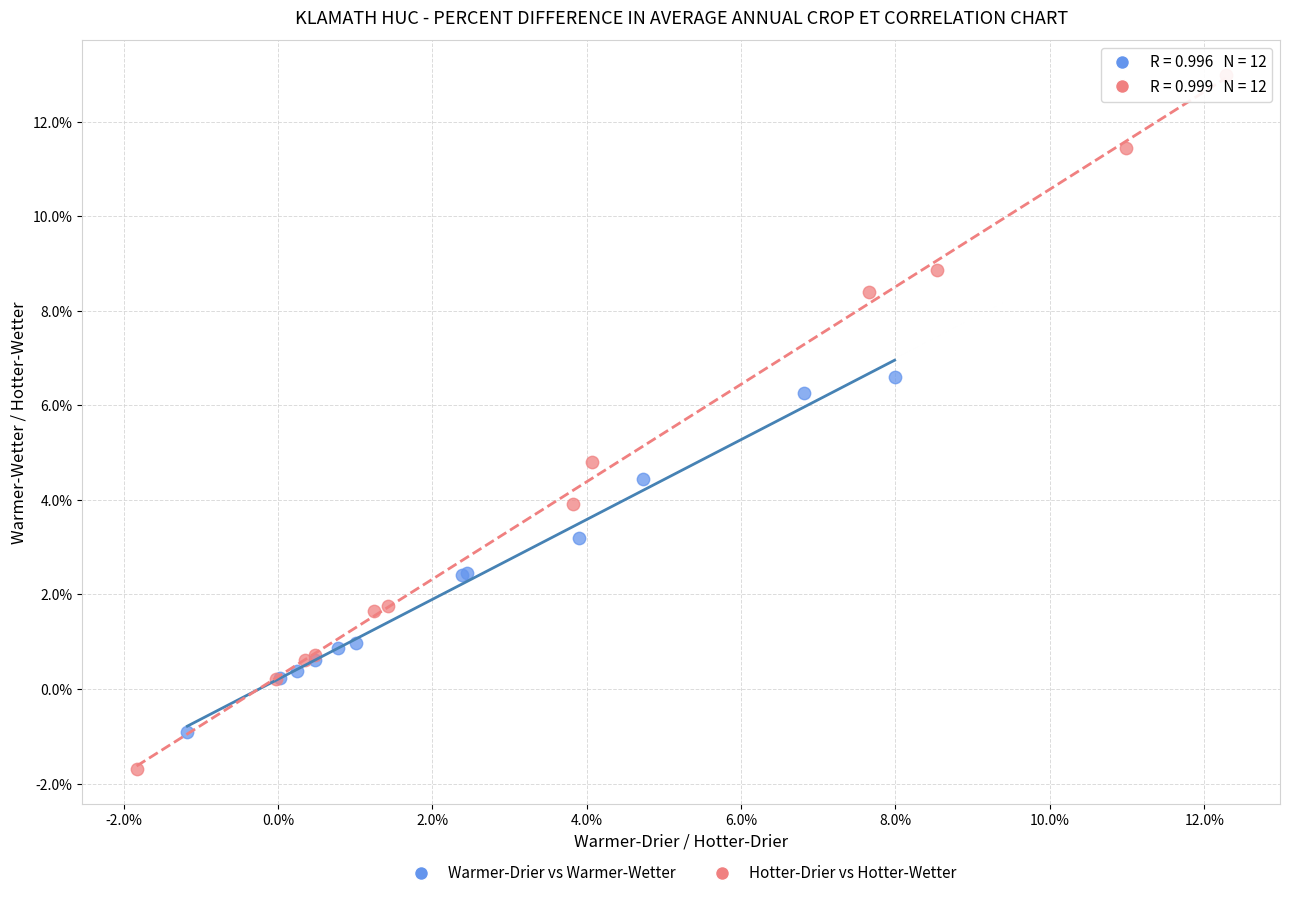

Which series has the widest spread of Y values?

Hotter-Drier vs Hotter-Wetter